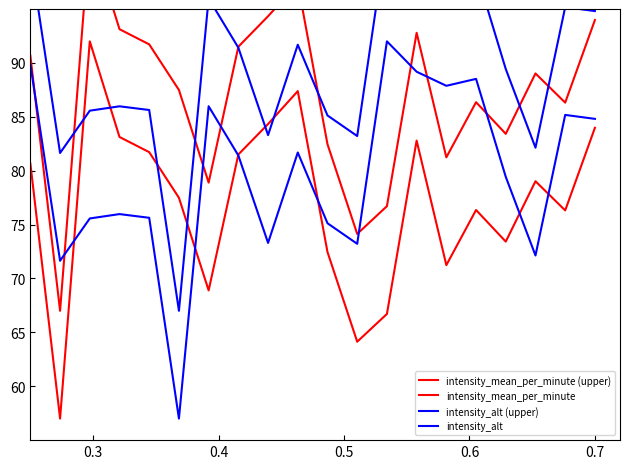

Is this an area chart (filled region under the line)?

No